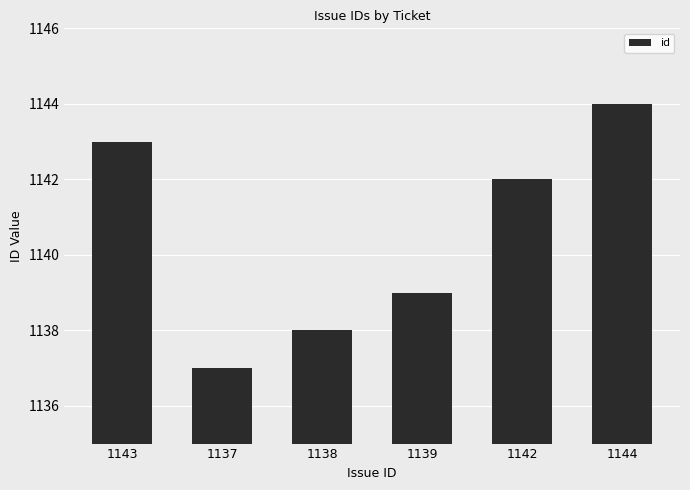

How many bars are there in total?

6